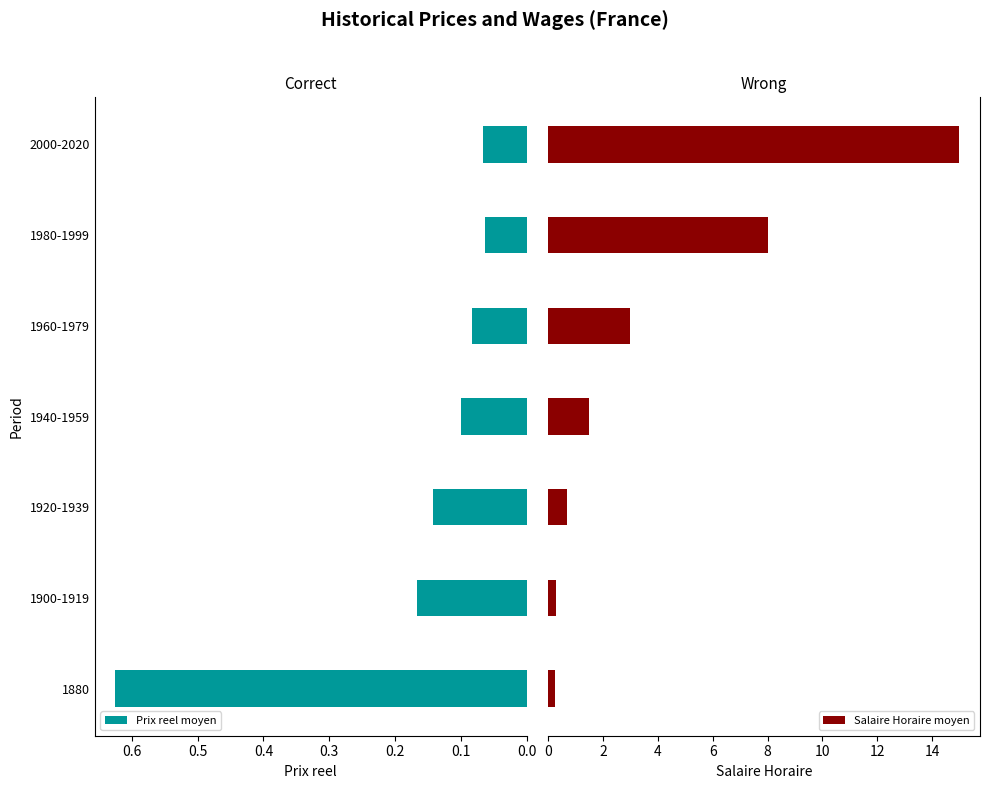

True or false: Prix reel moyen has a value of 0.0 at 2000-2020.

False